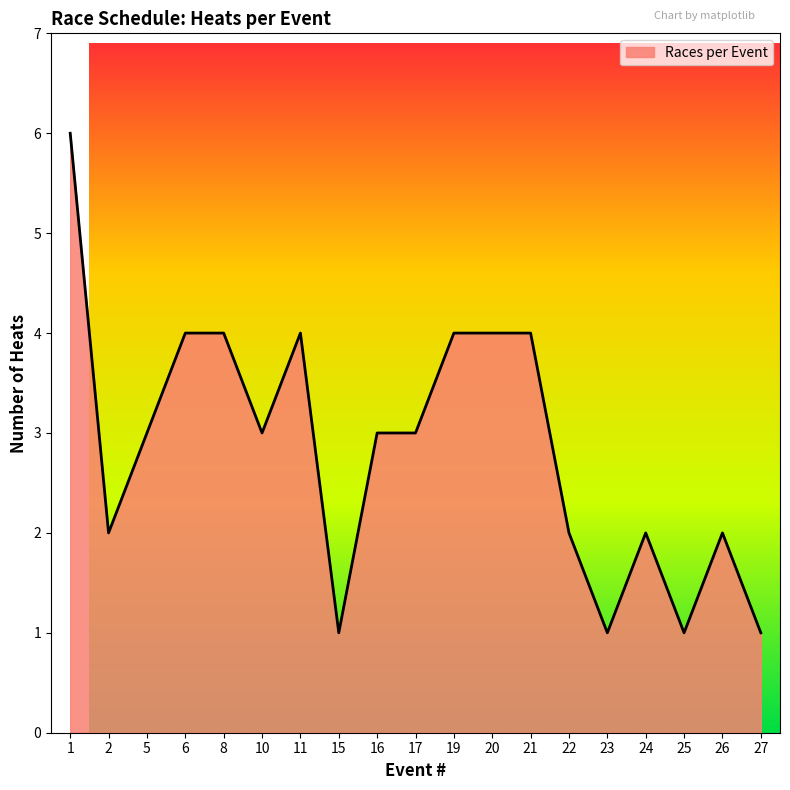

Count the values in the range 2 to 4.

14